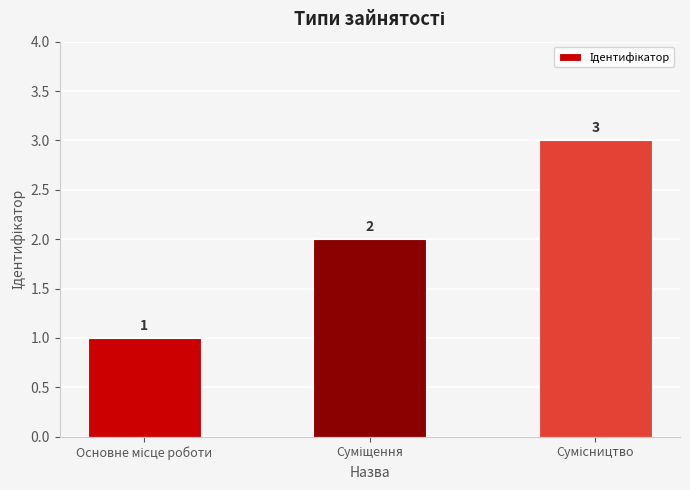

How many values are between 1 and 3?

3